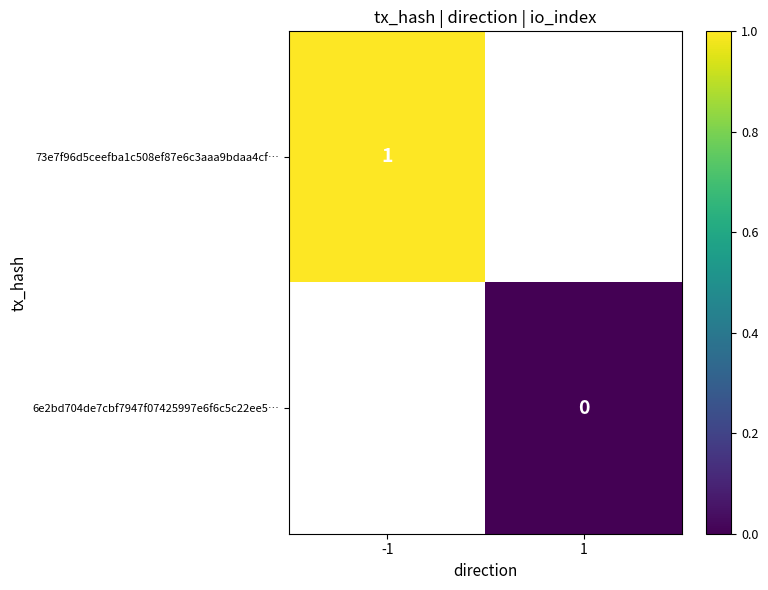

The 73e7f96d5ceefba1c508ef87e6c3aaa9bdaa4cf… series shows 1 at -1. True or false?

True